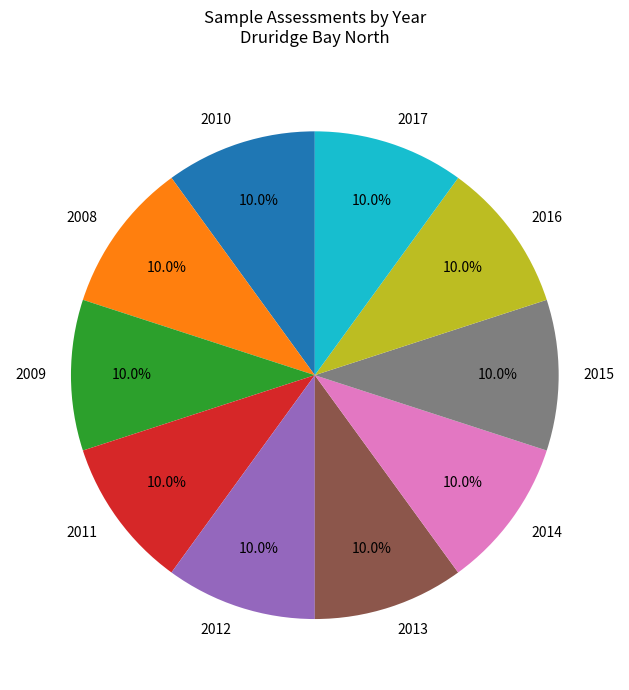

Count the number of slices in the pie.

10